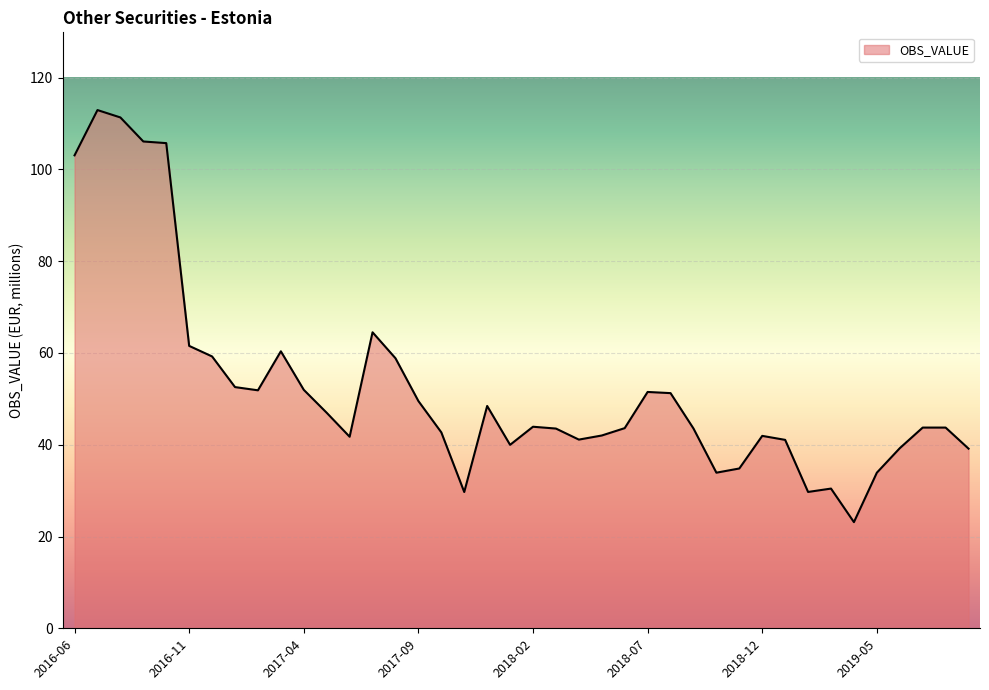

What is the maximum value shown in the chart?

112.9